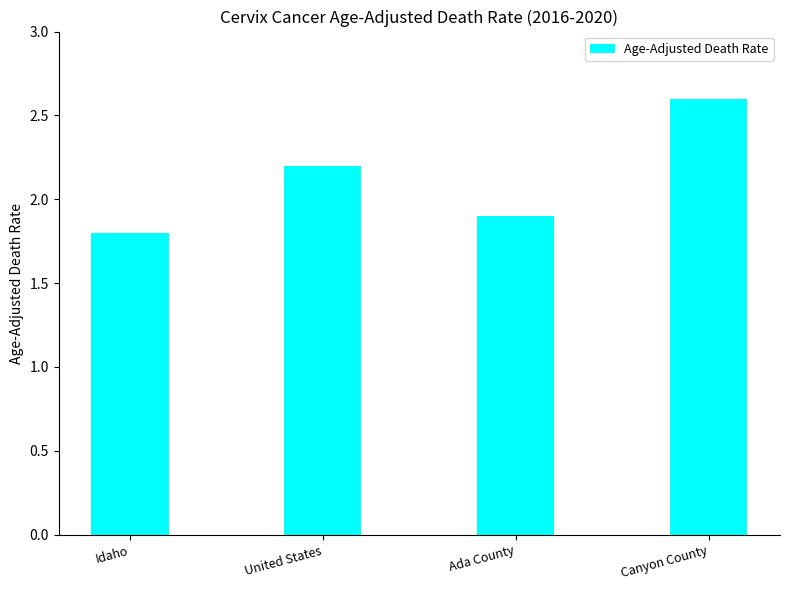

What is the difference between the second highest and second lowest values?

0.3